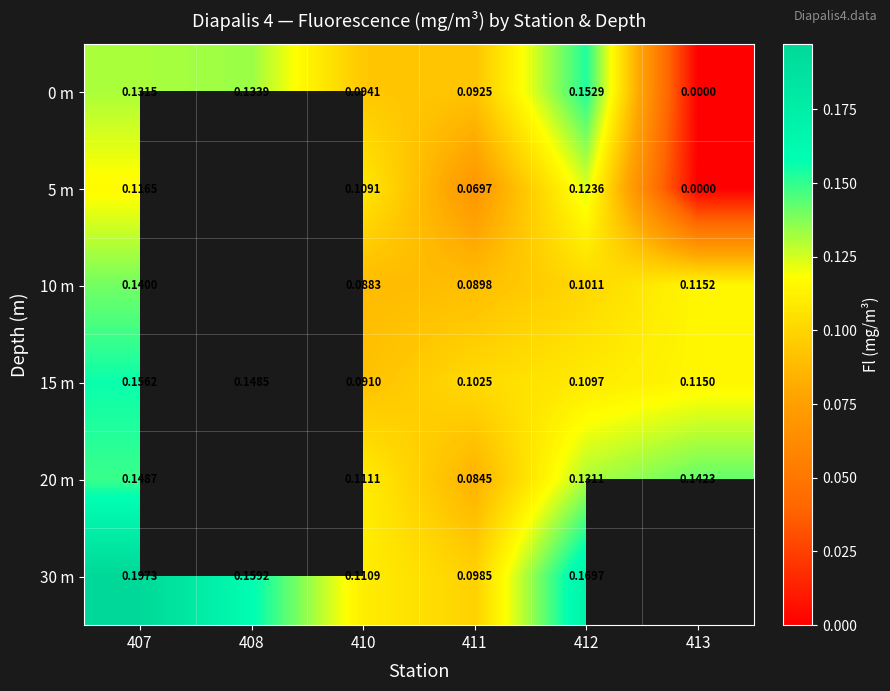

Is the value of 15 m at 413 greater than the value of 0 m at 412?

No